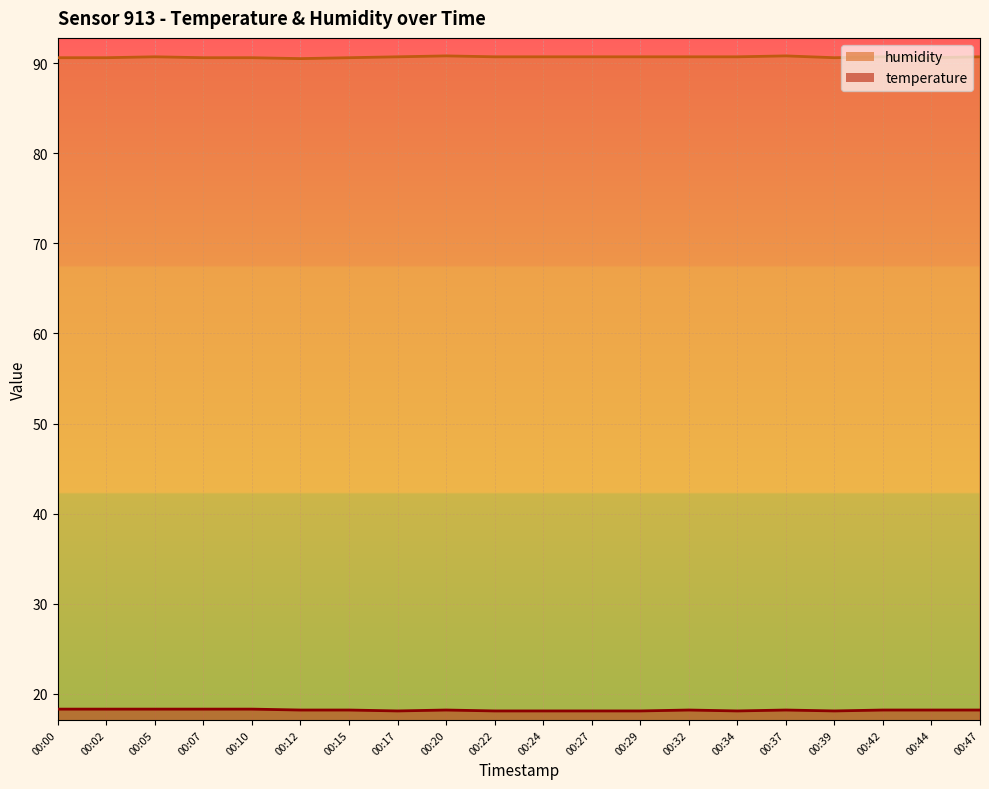

Rank the series by their maximum value, from lowest to highest.

temperature, humidity